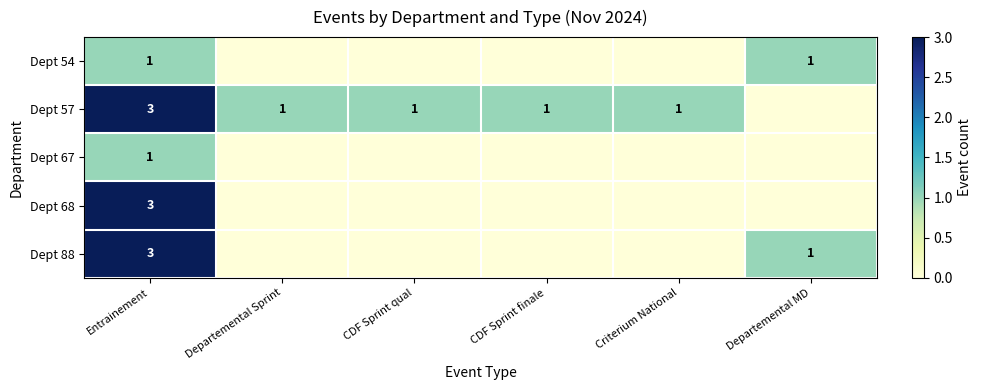

How many series are shown in this chart?

5